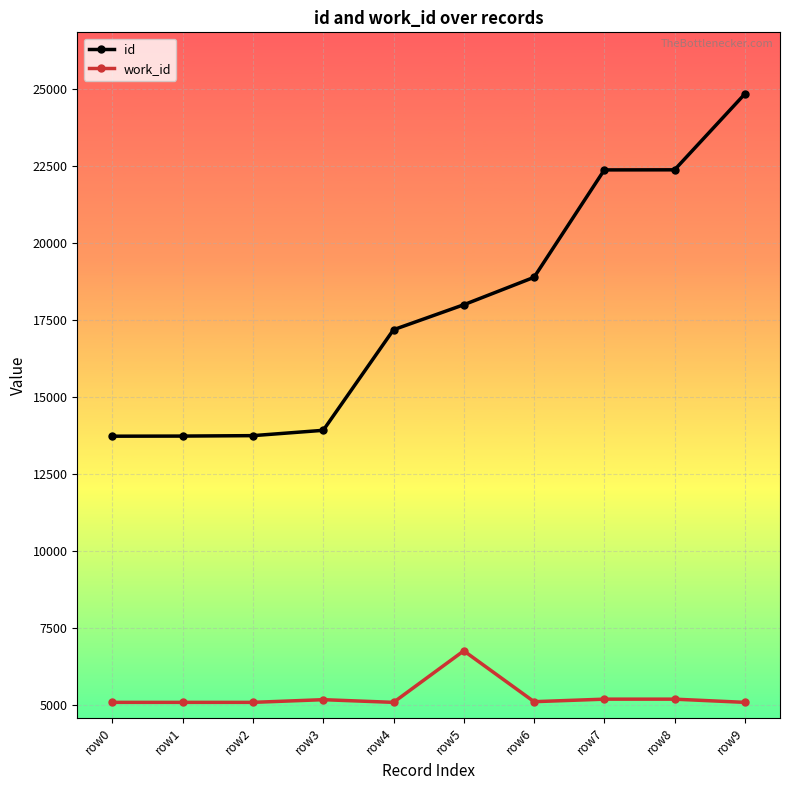

True or false: id and work_id intersect in this chart.

False